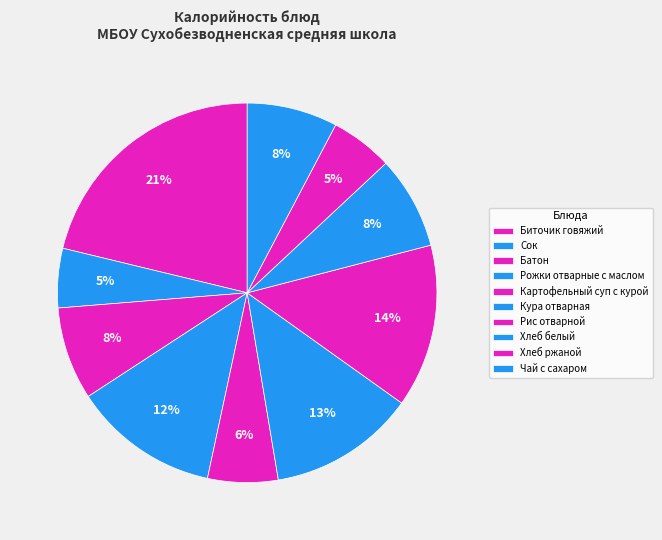

Combined, do Хлеб ржаной and Картофельный суп с курой account for over 50%?

No